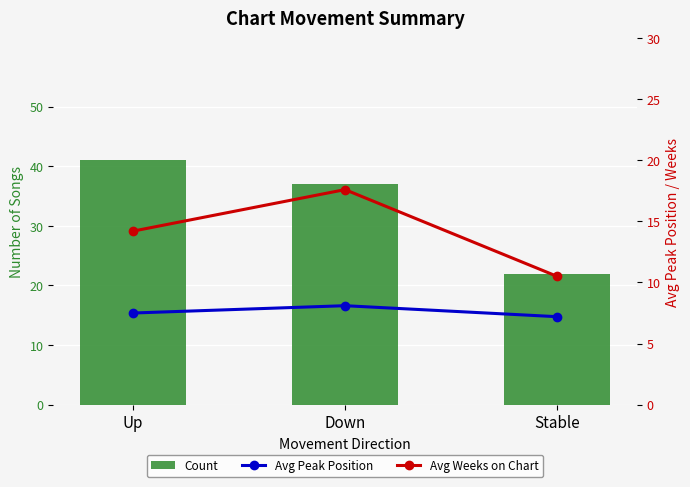

Count the number of data series in this chart.

3